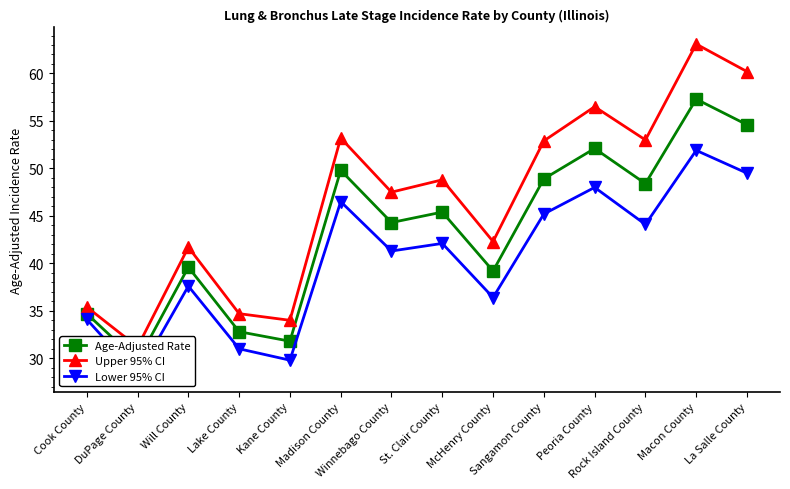

Which series has the widest spread of values?

Upper 95% CI